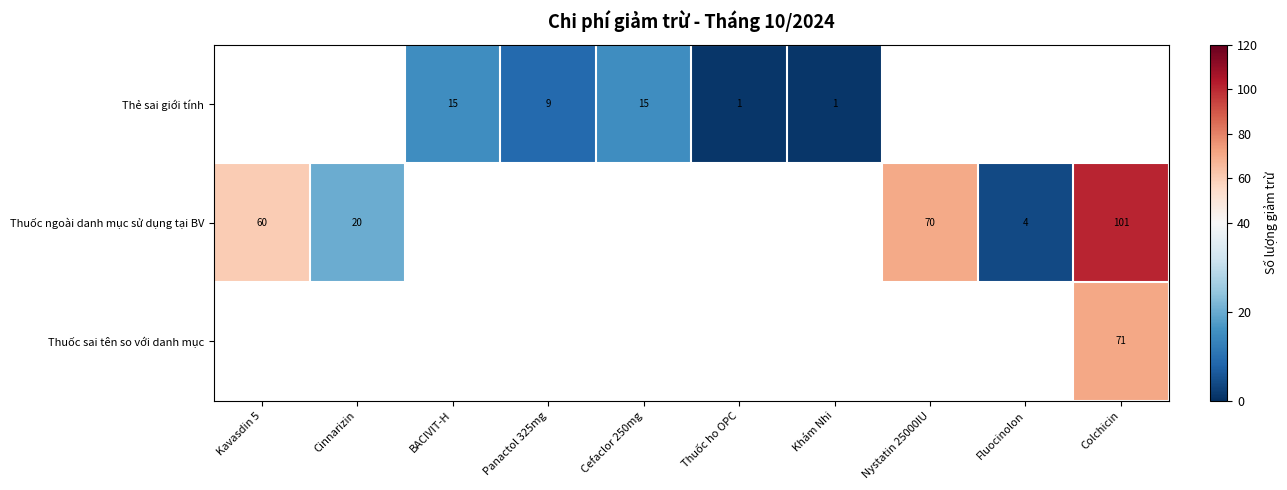

The Thuốc ngoài danh mục sử dụng tại BV series shows 60 at Kavasdin 5. True or false?

True